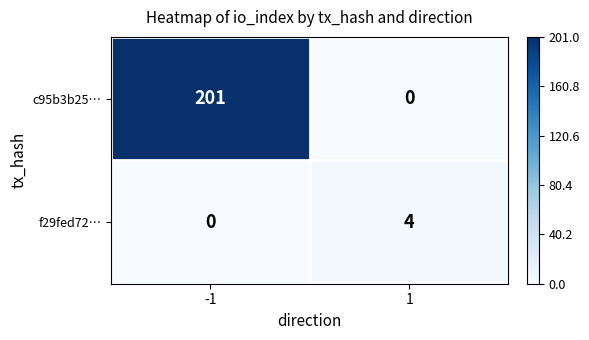

Reading right to left, transcribe all the data shown in this chart.

c95b3b25…: 0	201
f29fed72…: 4	0